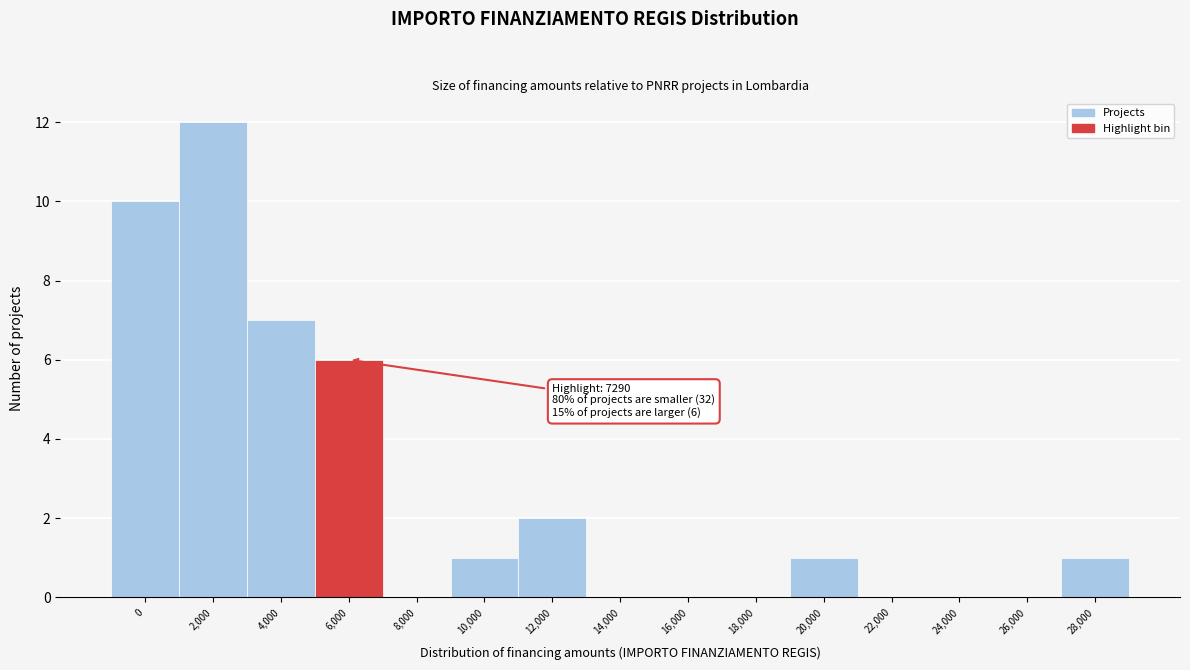

Reading left to right, extract all data points from this chart.

0=10	2,000=12	4,000=7	6,000=6	8,000=0	10,000=1	12,000=2	14,000=0	16,000=0	18,000=0	20,000=1	22,000=0	24,000=0	26,000=0	28,000=1